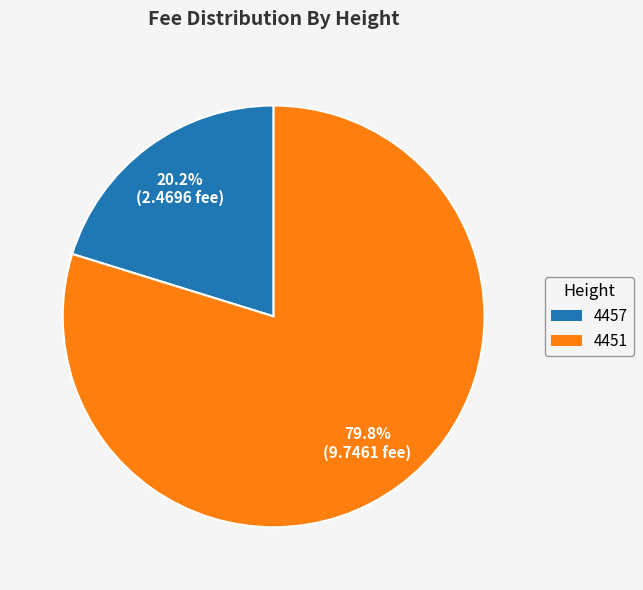

How many slices are in this pie chart?

2